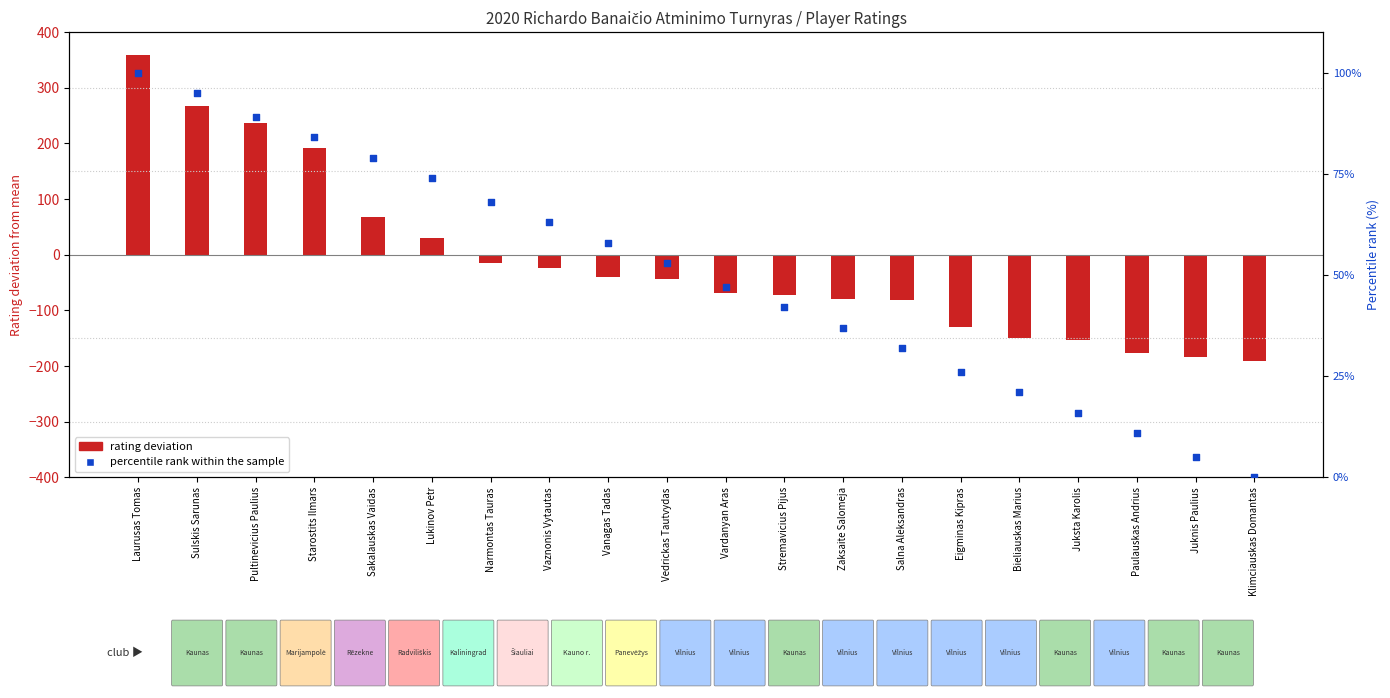

What are all the series names shown in the legend?

rating deviation, percentile rank within the sample